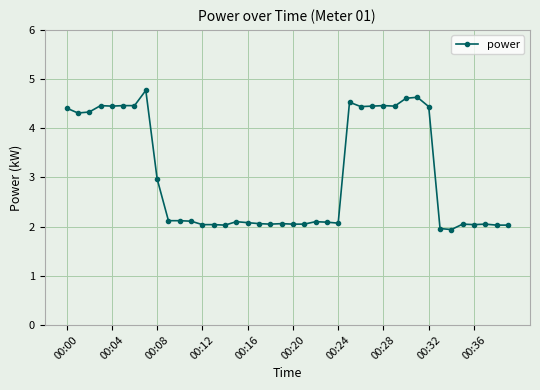

What is the value of the 2nd point from the left?

4.3